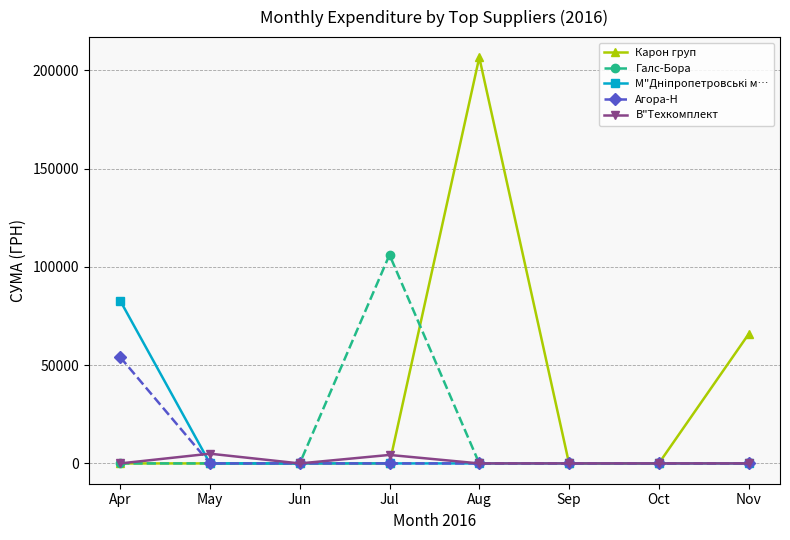

What is the maximum value shown in the chart?

206631.6